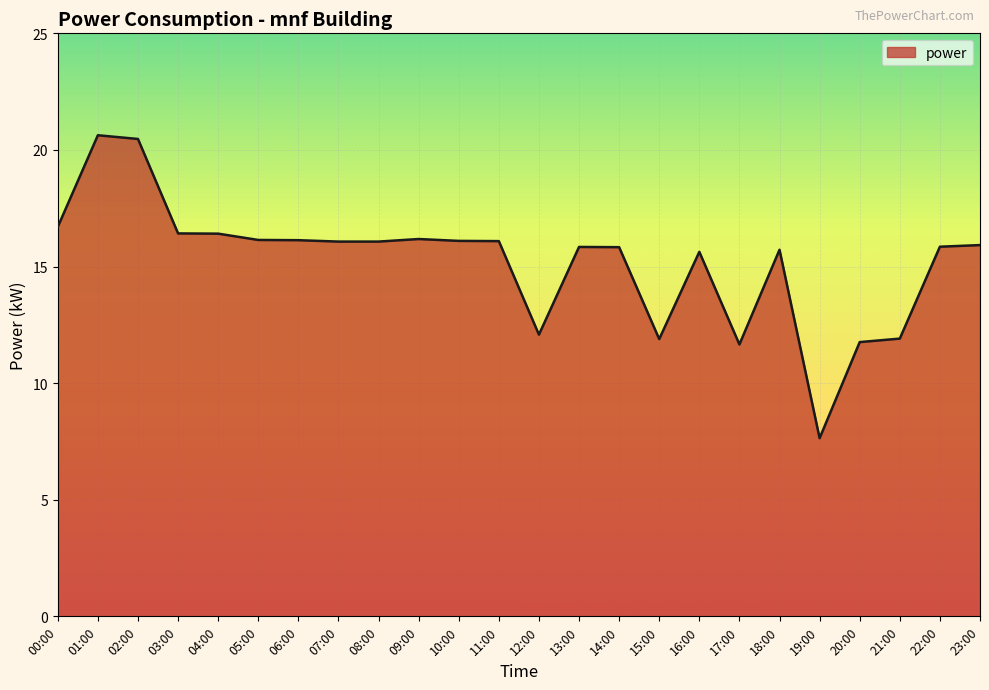

At which category does the chart reach its minimum across all series?

19:00